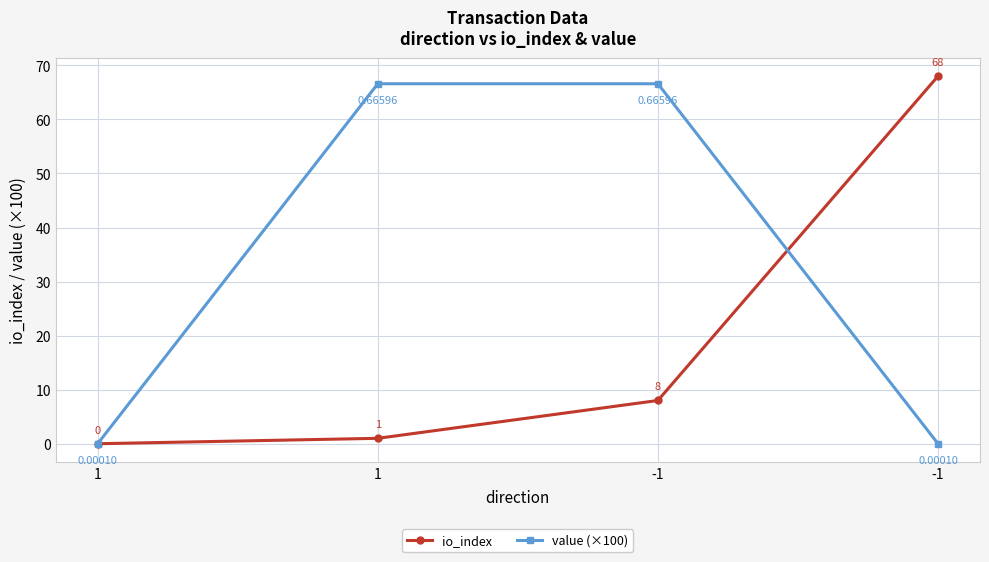

List the series in order of their overall mean, lowest first.

io_index, value (×100)